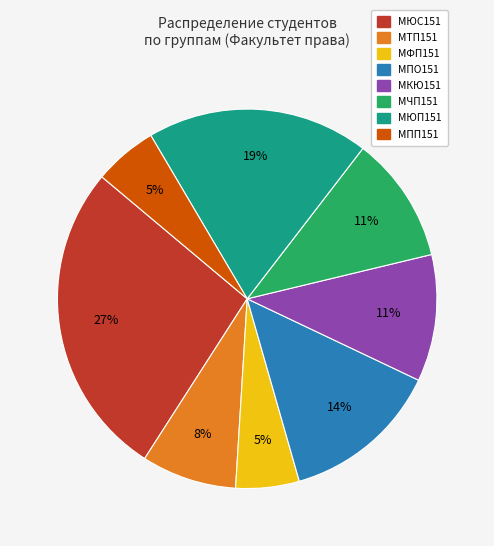

What is the ratio of the value at МПП151 to the value at МПО151?

0.4